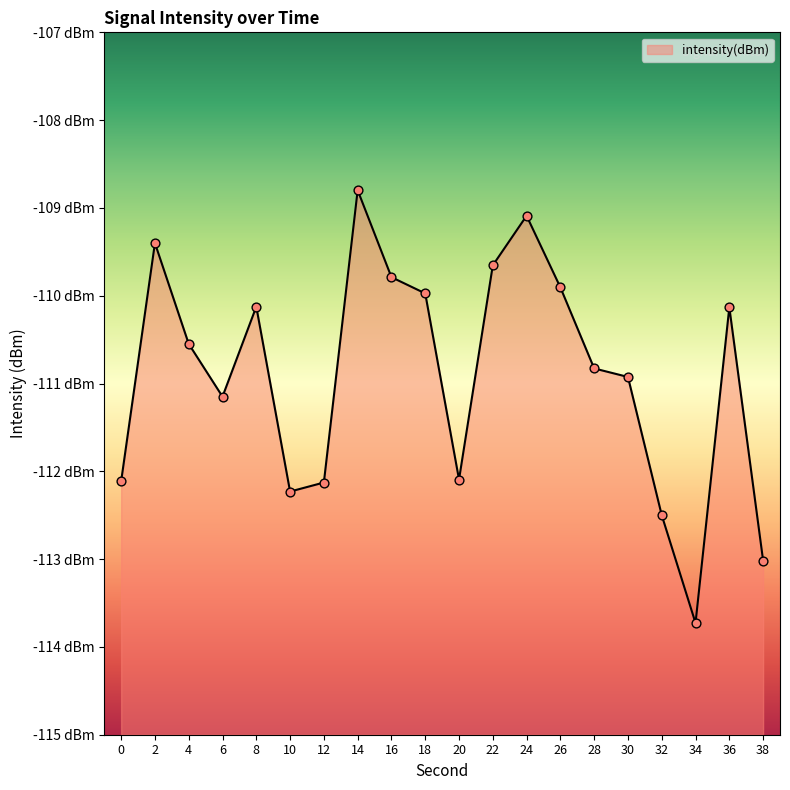

Between 36 and 0, which is larger?

36